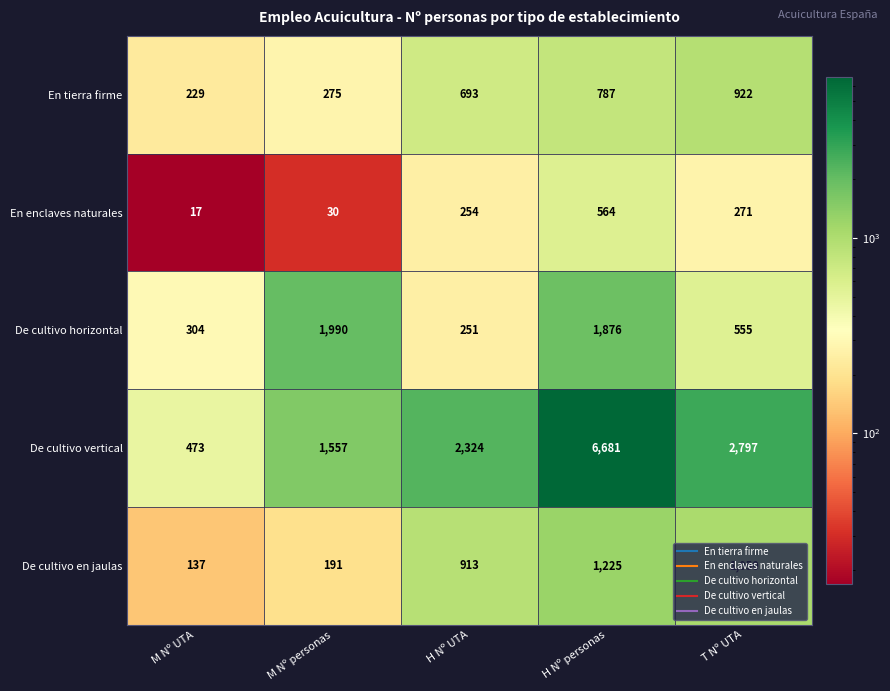

At how many categories does at least one series exceed 3464?

1